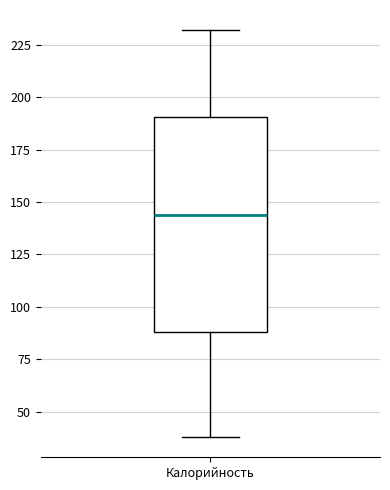

Read this box plot against the y-axis: the position of the median line, the range covered by the box, and the ends of both whiskers. The values are not printed on the chart, so give them approximately, as read against the axis.

median 145, box 90 to 190, whiskers 40 to 230